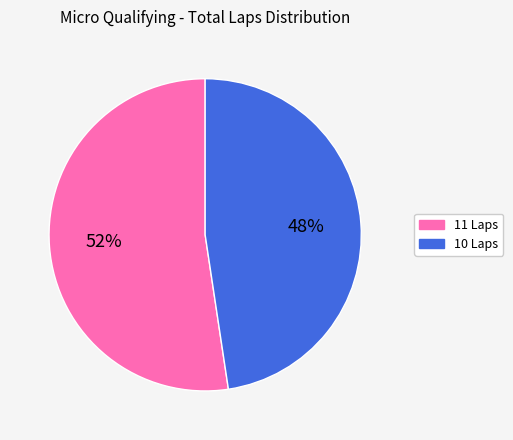

How many slices are in this pie chart?

2